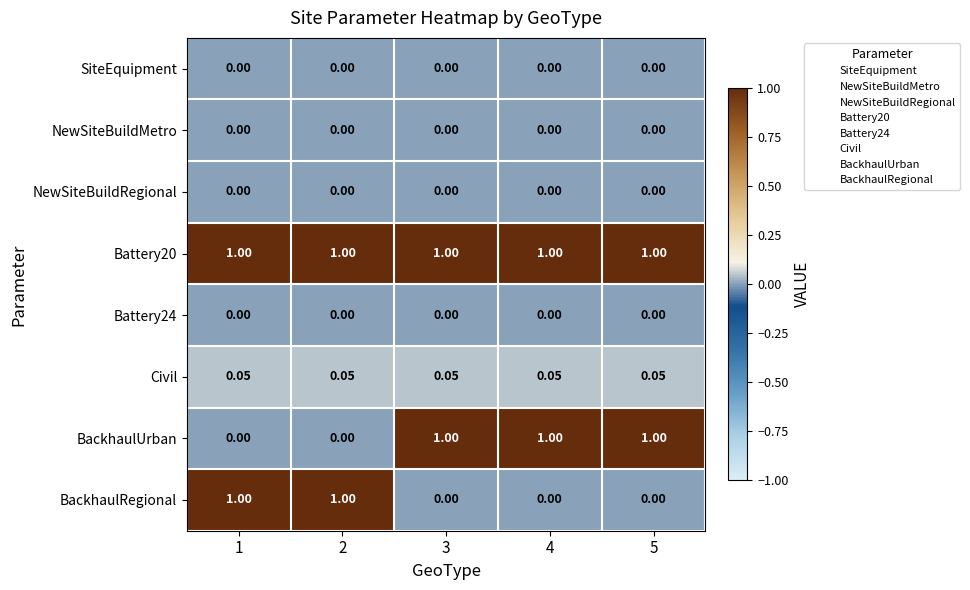

Is the value of BackhaulRegional at 1 greater than the value of SiteEquipment at 5?

Yes